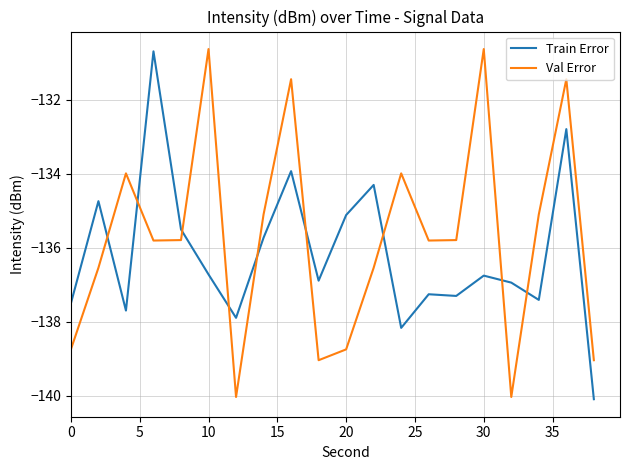

What is the minimum value shown in the chart?

-140.1